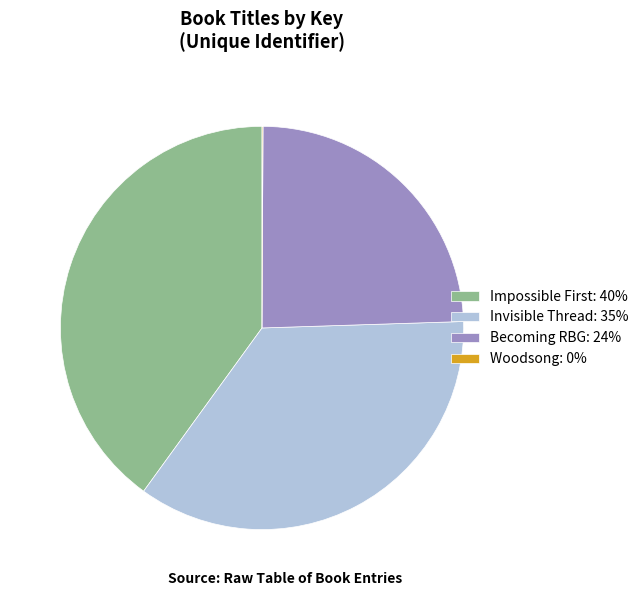

Is it true that Becoming RBG: 24% is 24% of the pie?

True